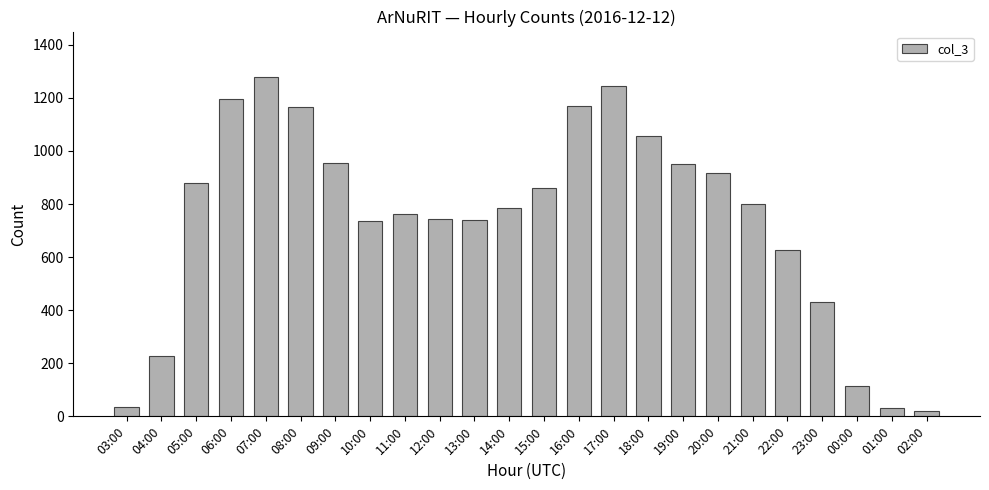

How many values are below 799?

12